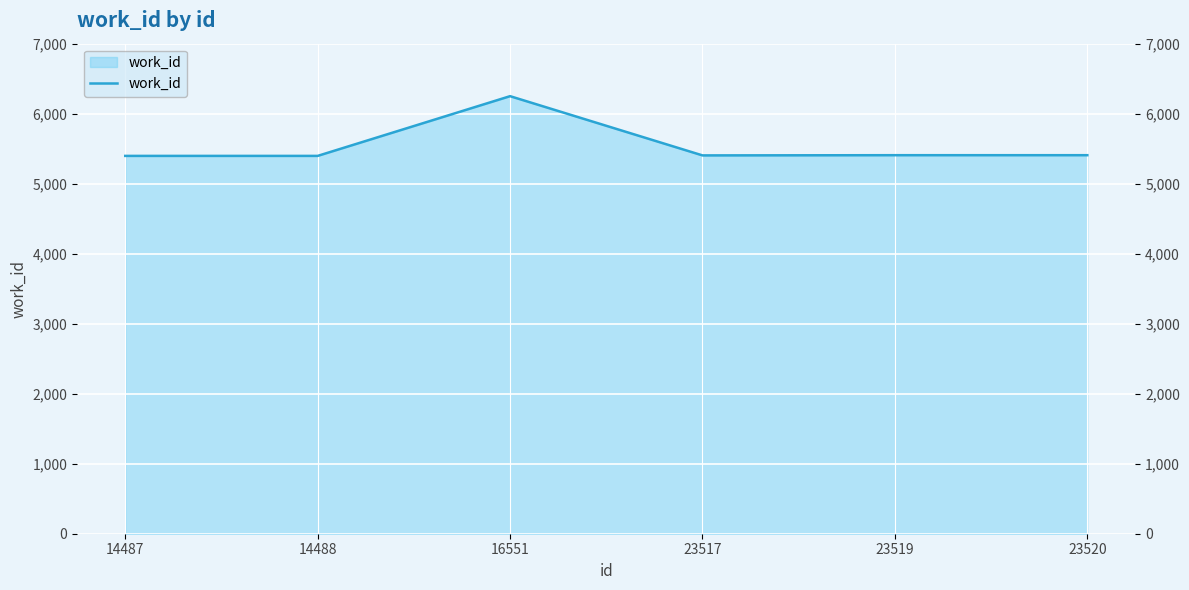

How many categories are shown in the chart?

6